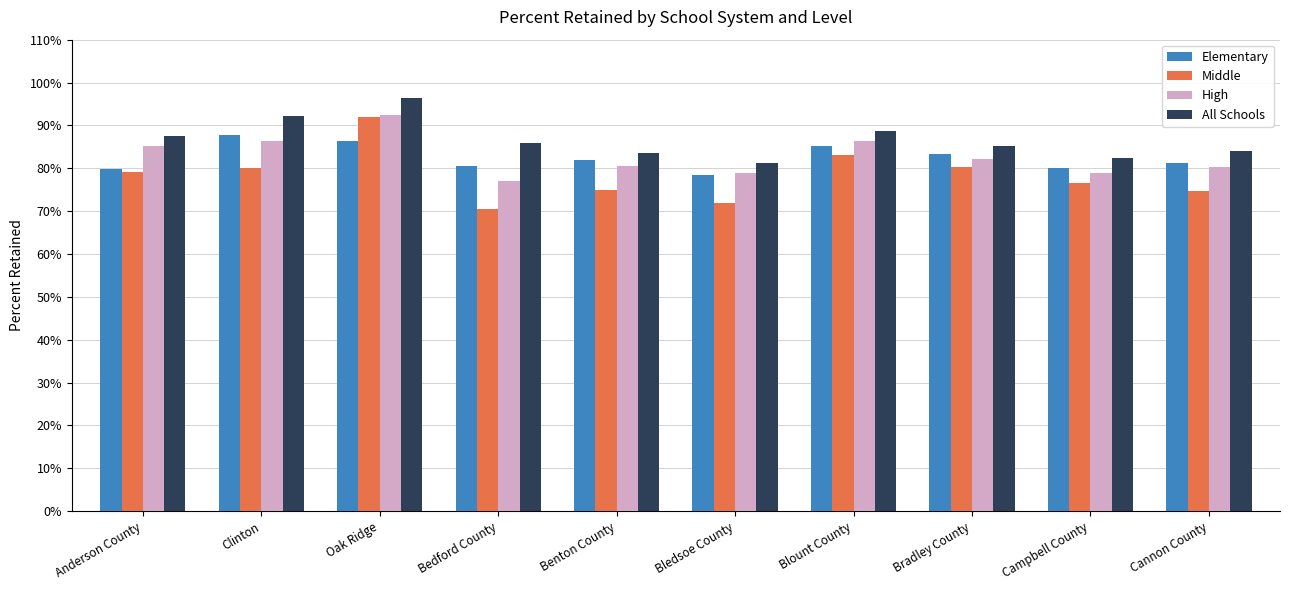

The value of Middle at Cannon County is 110.5. True or false?

False